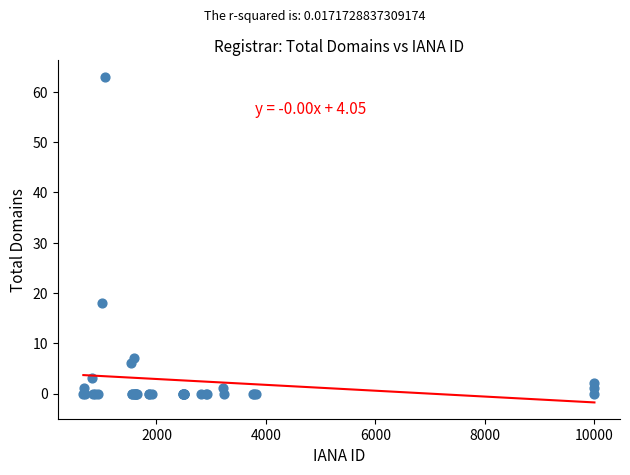

What Y value in the scatter plot is closest to 31?

18